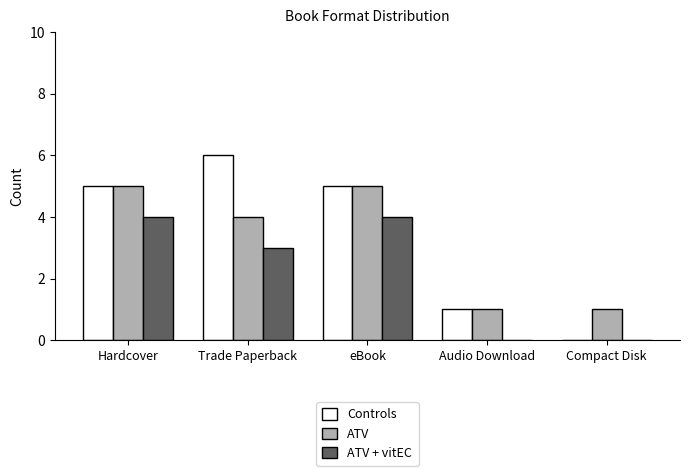

What is the maximum value shown in the chart?

6